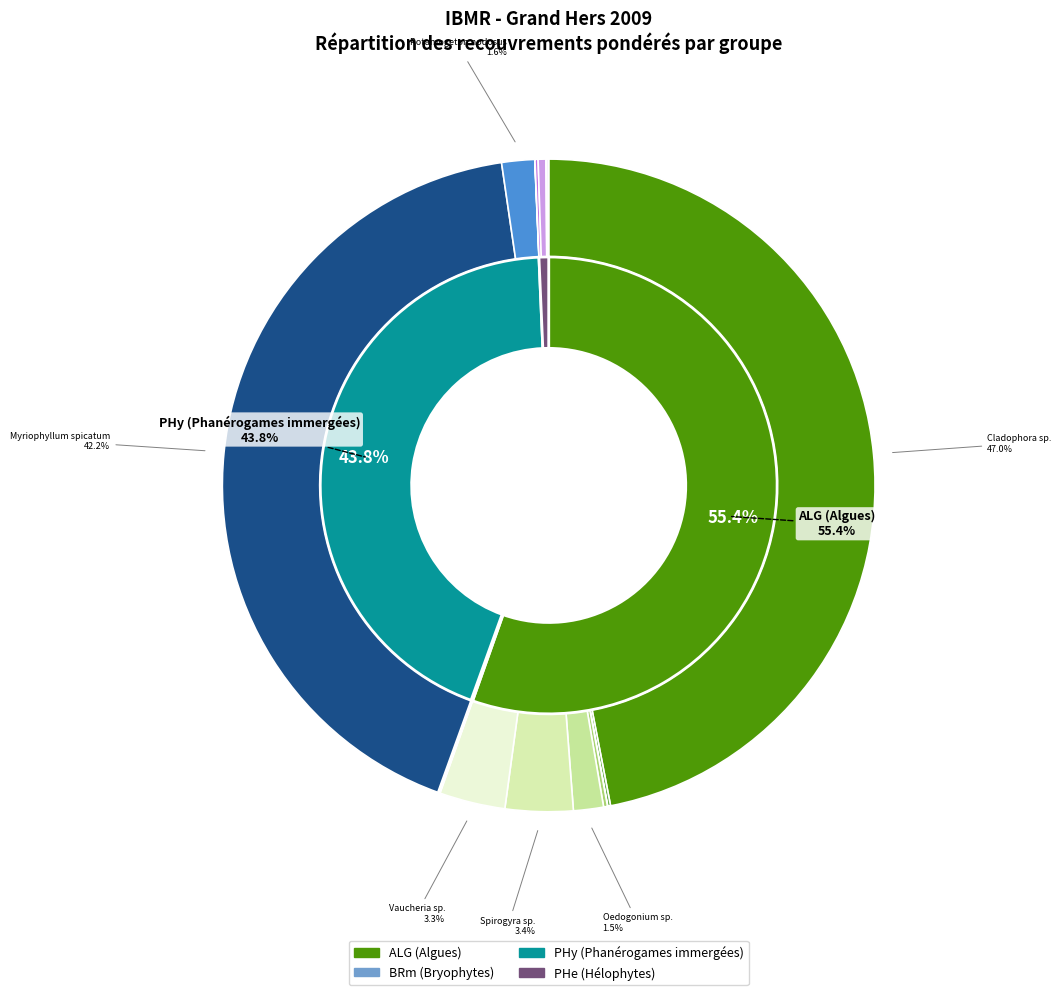

What is the change in value from Cinclidotus riparius to Potamogeton nodosus?

+0.4